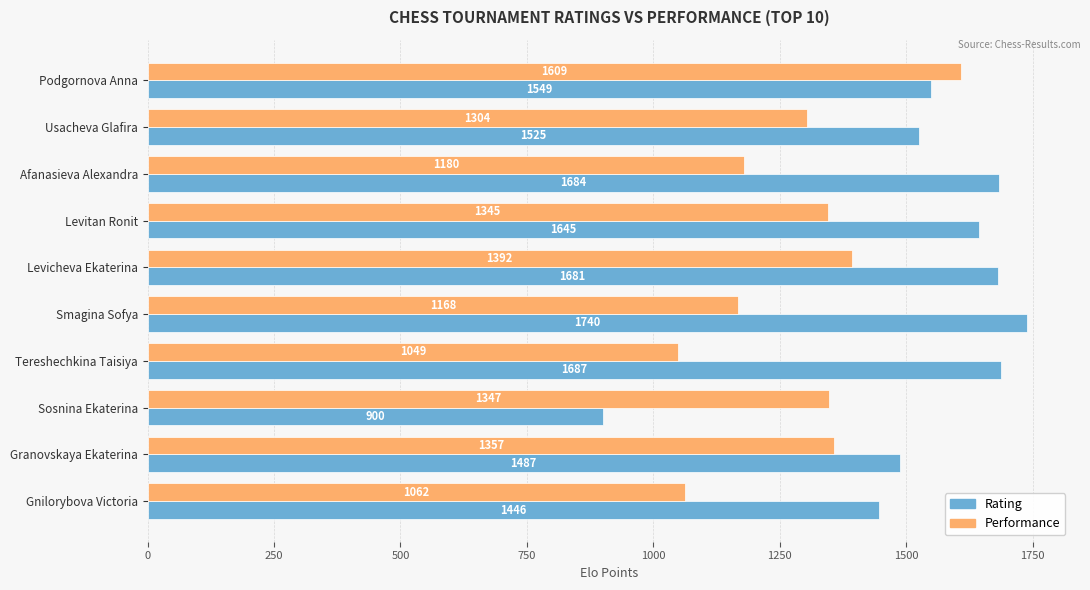

List the series in order of their peak value, highest first.

Rating, Performance